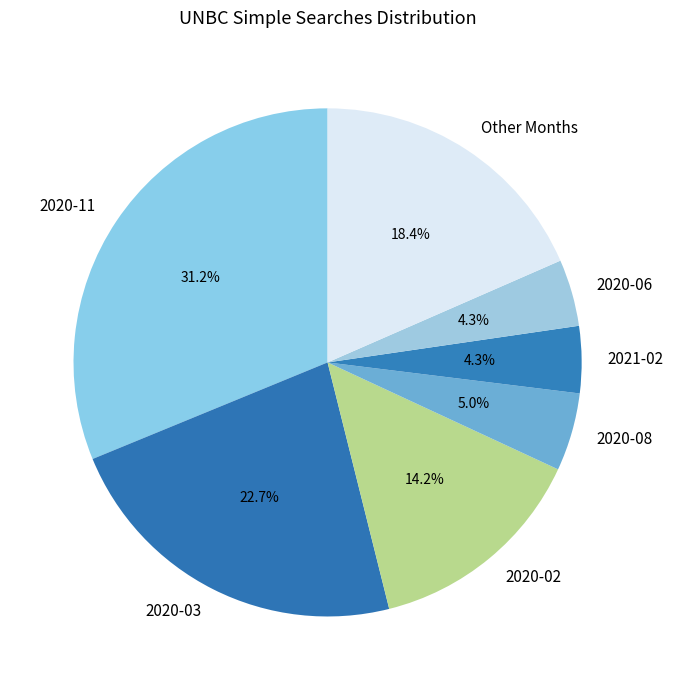

Approximately how many times larger is the value at Other Months compared to 2020-02?

1.3